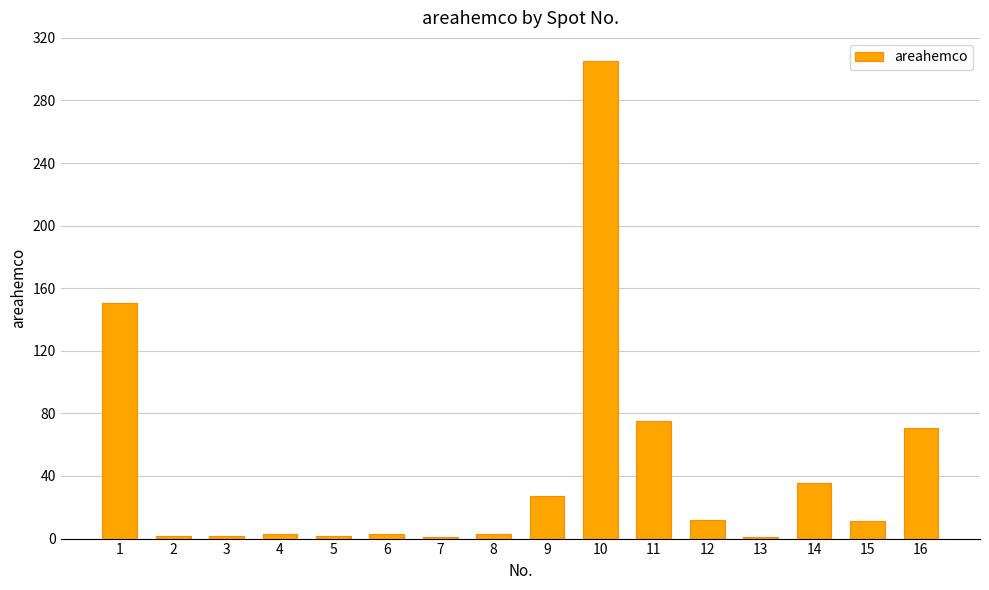

Which category has the highest value across all series?

10